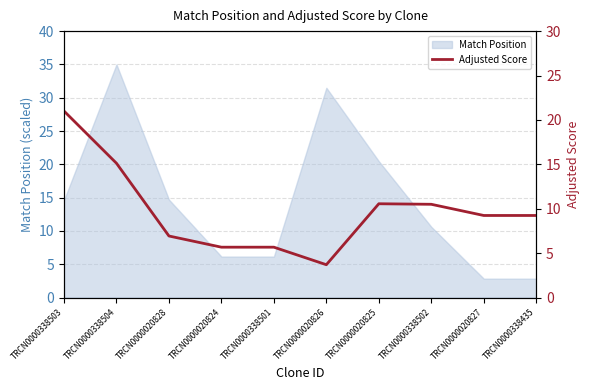

What is the difference between the values at TRCN0000020826 and TRCN0000338503?

17.3